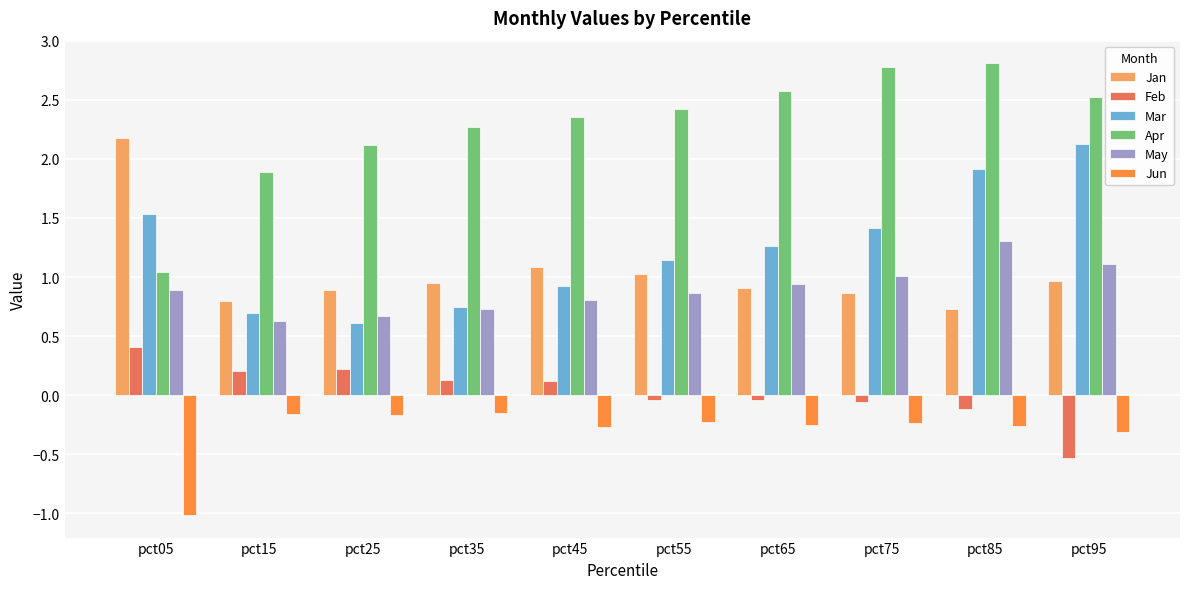

Are the bars horizontal?

No